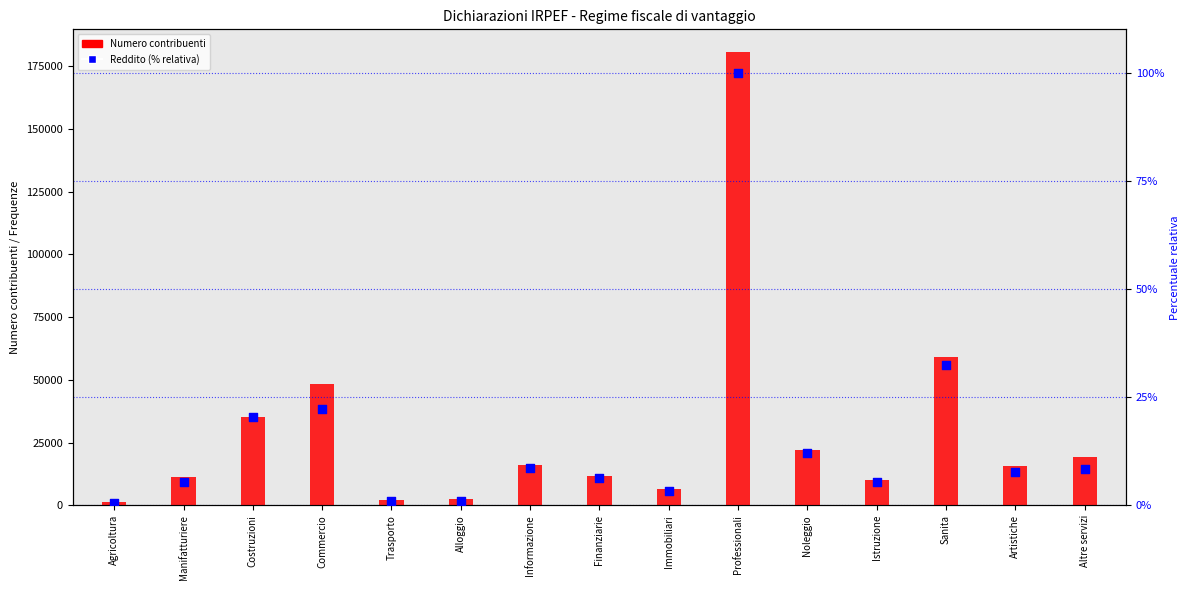

At which category is the sum across all series the highest?

Professionali